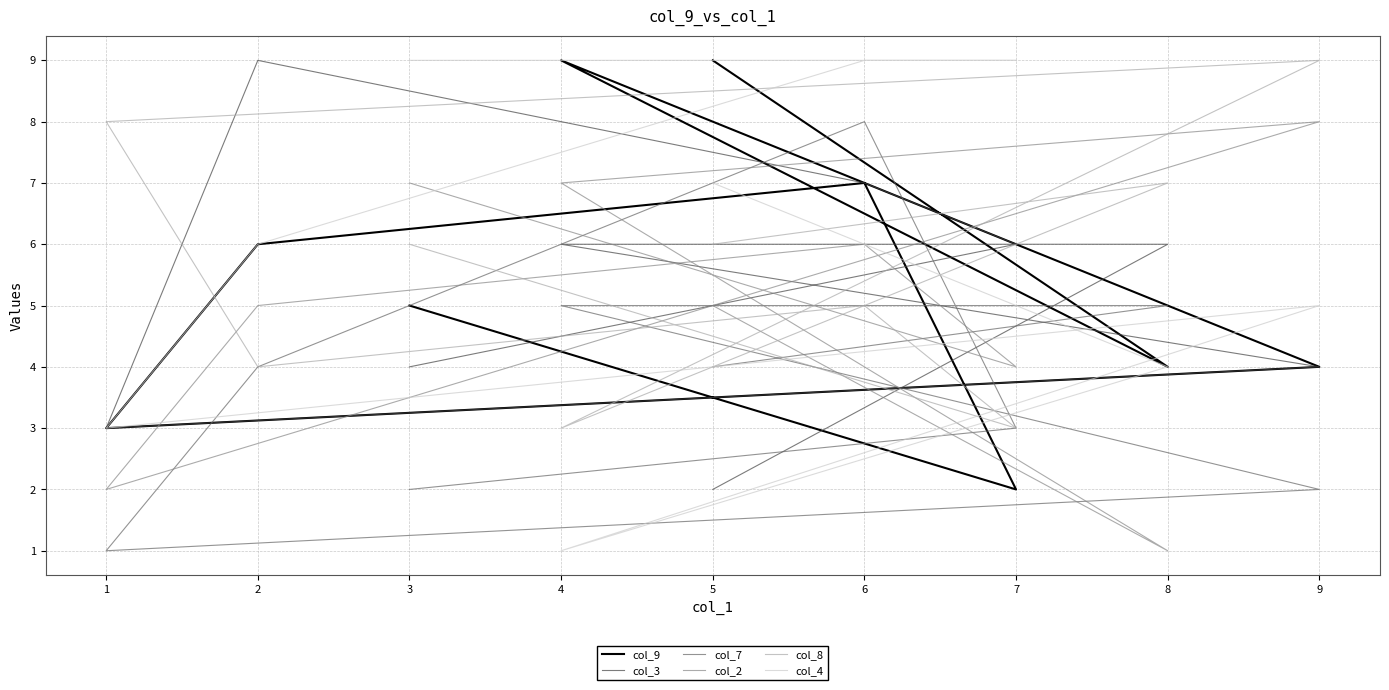

Does the chart have visible grid lines?

Yes